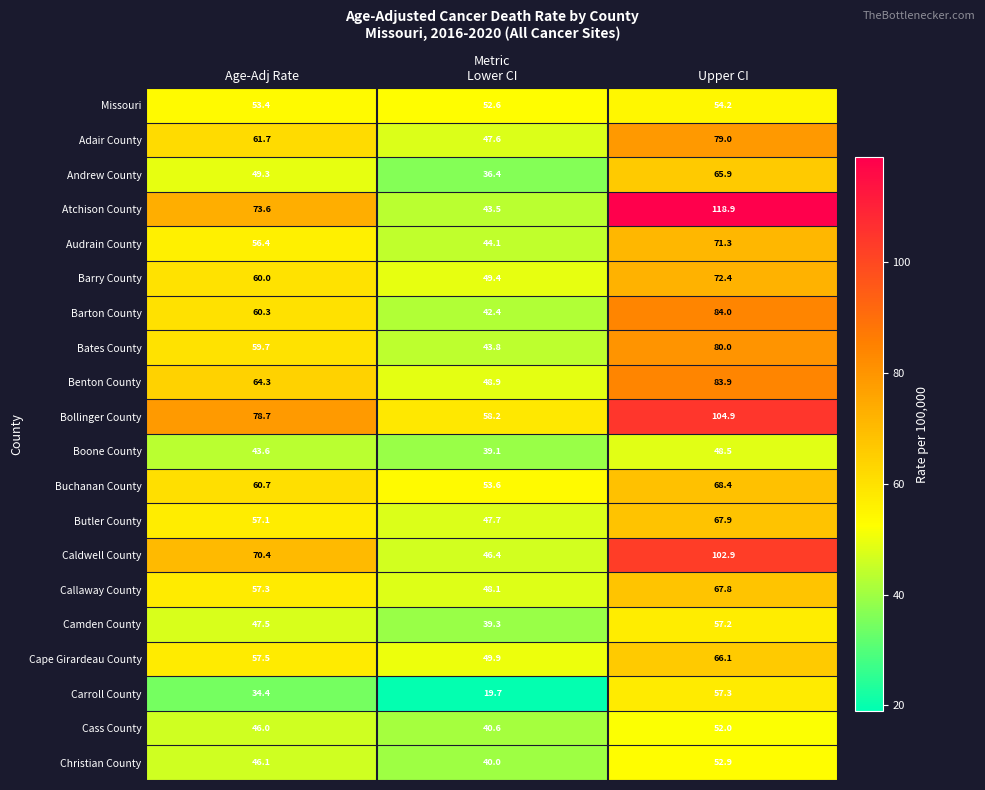

At which category is the sum across all series the highest?

Upper CI